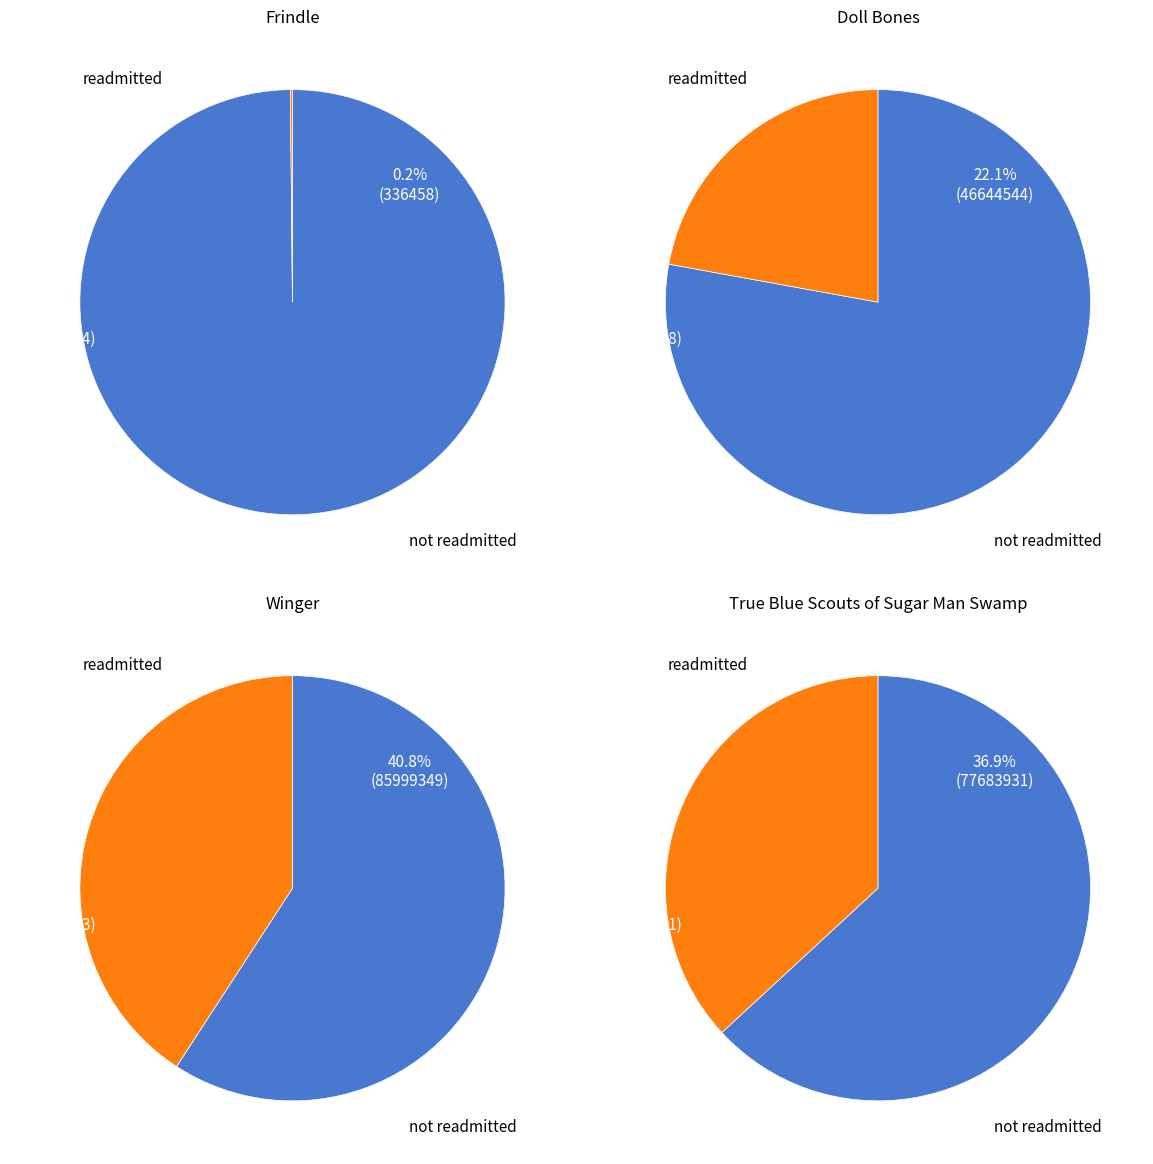

What is the total percentage of Frindle and True Blue Scouts of Sugar Man Swamp?

37.0%